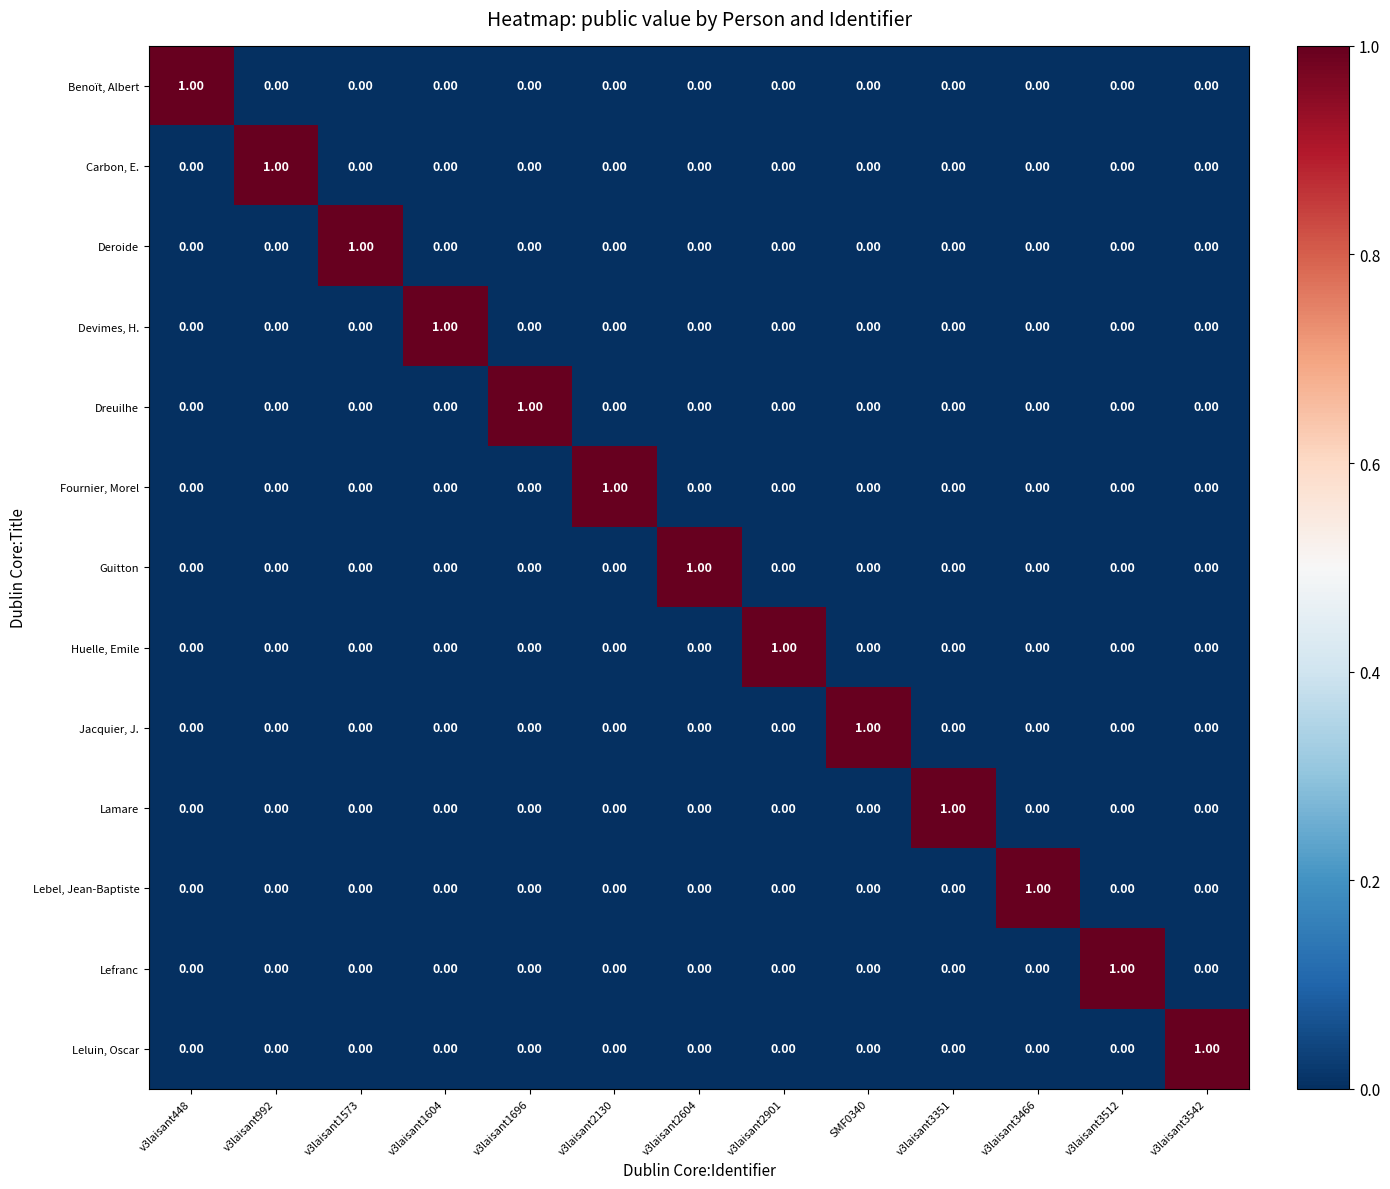

List the series in order of their peak value, lowest first.

Benoït, Albert, Carbon, E., Deroide, Devimes, H., Dreuilhe, Fournier, Morel, Guitton, Huelle, Emile, Jacquier, J., Lamare, Lebel, Jean-Baptiste, Lefranc, Leluin, Oscar